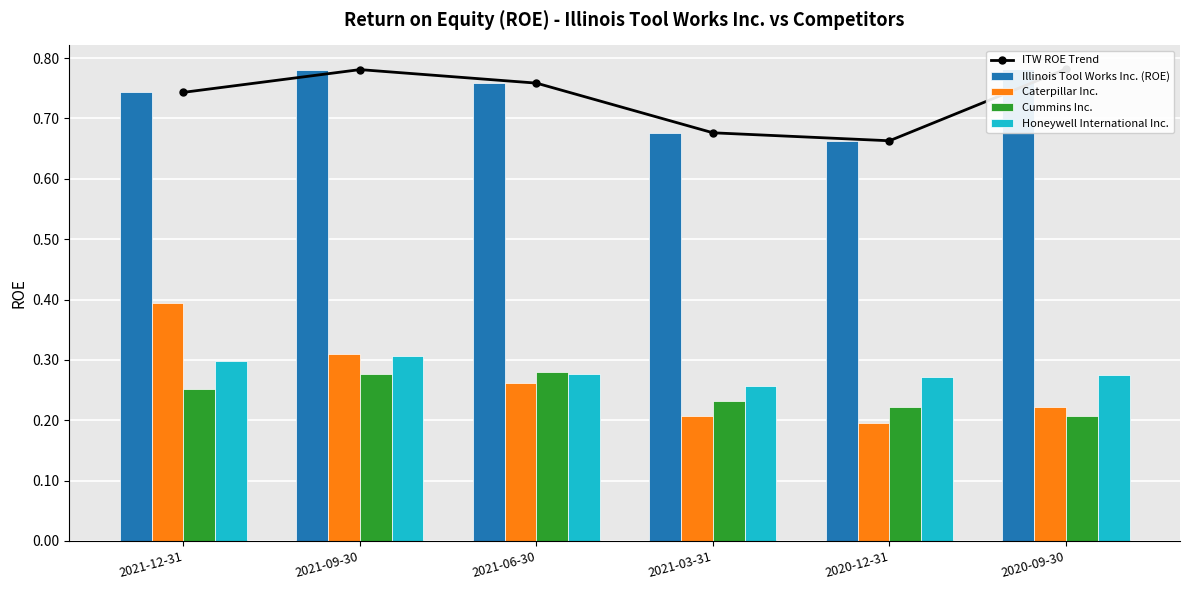

What is the minimum value for Caterpillar Inc.?

0.2